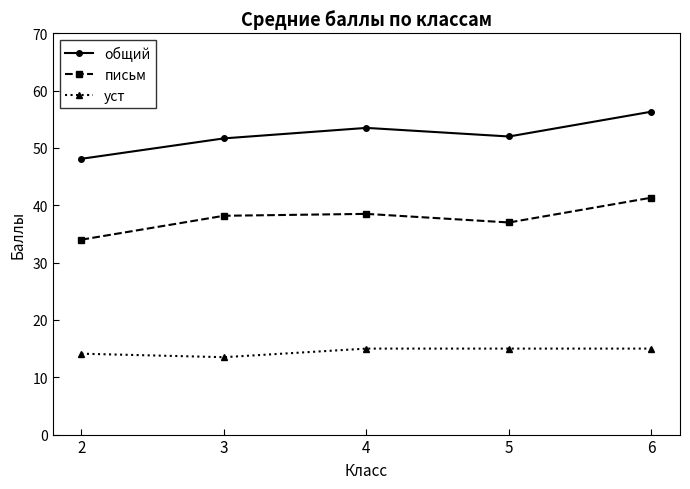

At which label does письм first exceed 38?

3